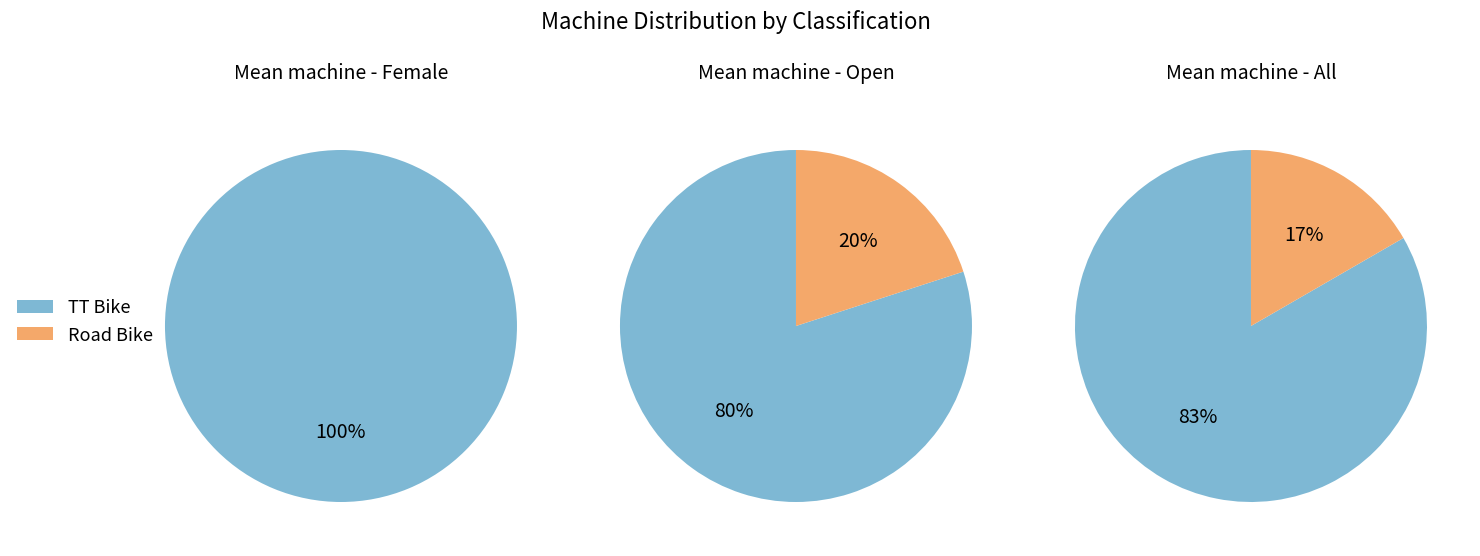

Count the number of slices in the pie.

2